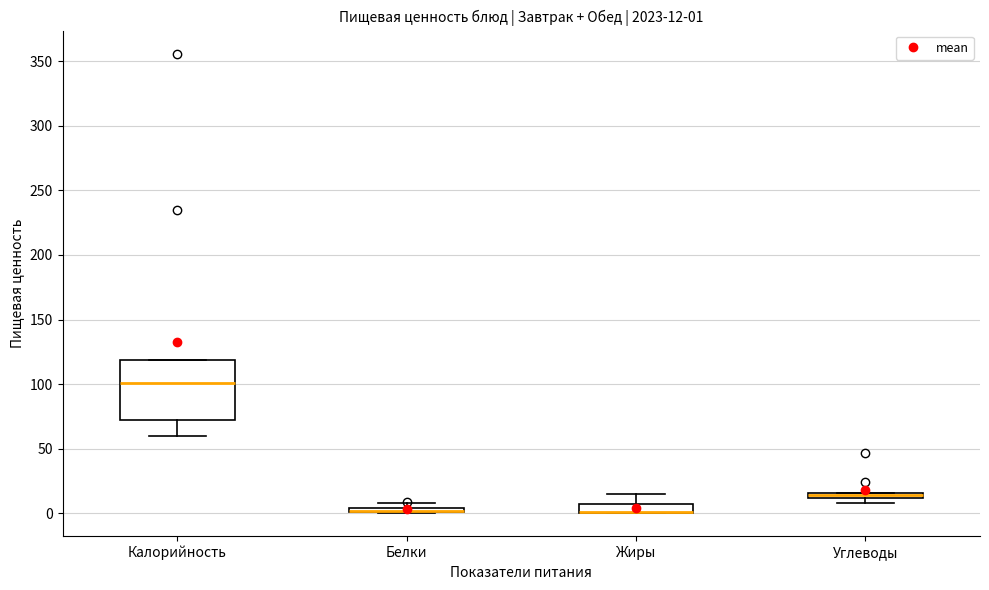

Comparing the boxes themselves (not the whiskers), which one is the tallest?

Калорийность